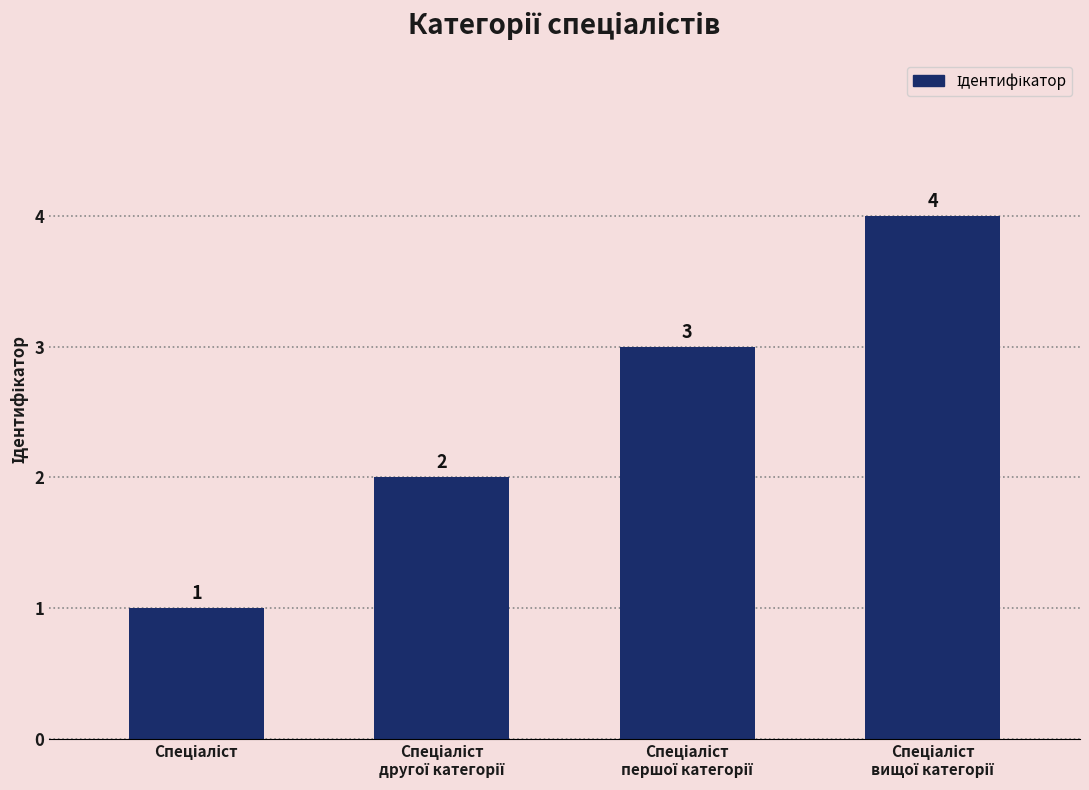

What is the sum of all values?

10